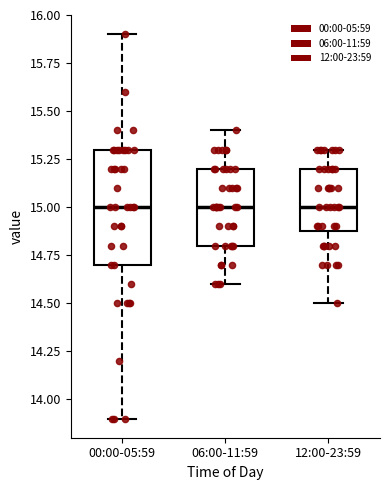

Reading left to right, transcribe this box plot: for each box, give where its median line is, the range the box spans, and where its two whiskers end, as read against the y-axis. The values are not printed on the chart, so give them approximately, as read against the axis.

00:00-05:59: median 15.0, box 14.7 to 15.3, whiskers 13.9 to 15.9
06:00-11:59: median 15.0, box 14.8 to 15.2, whiskers 14.6 to 15.4
12:00-23:59: median 15.0, box 14.9 to 15.2, whiskers 14.5 to 15.3